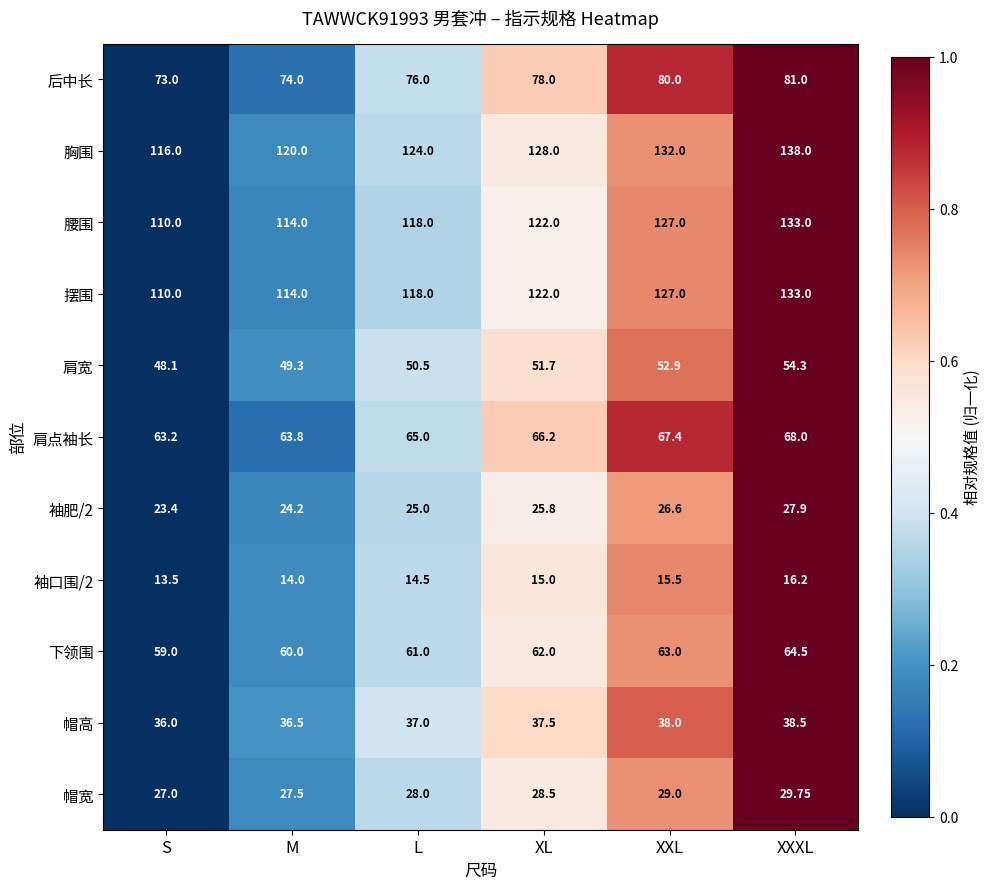

Which series has the largest total across all categories?

胸围